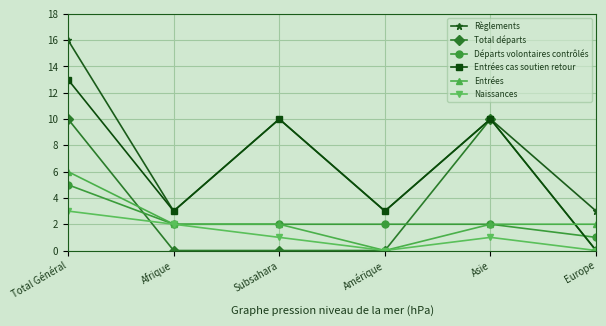

How many lines are shown in the chart?

6